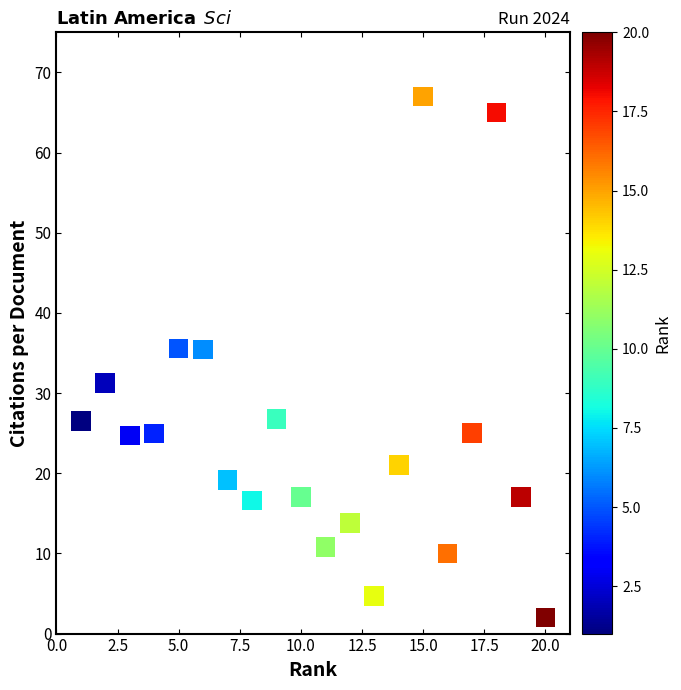

What is the range of Y values (max minus min)?

65.0